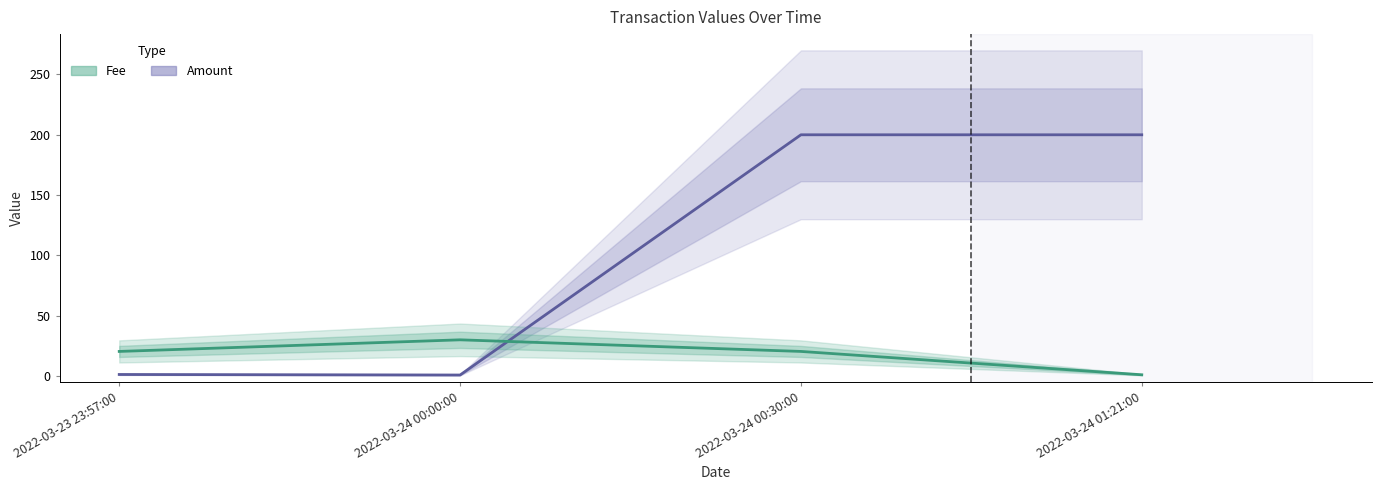

What is the average value of the Amount series?

100.5